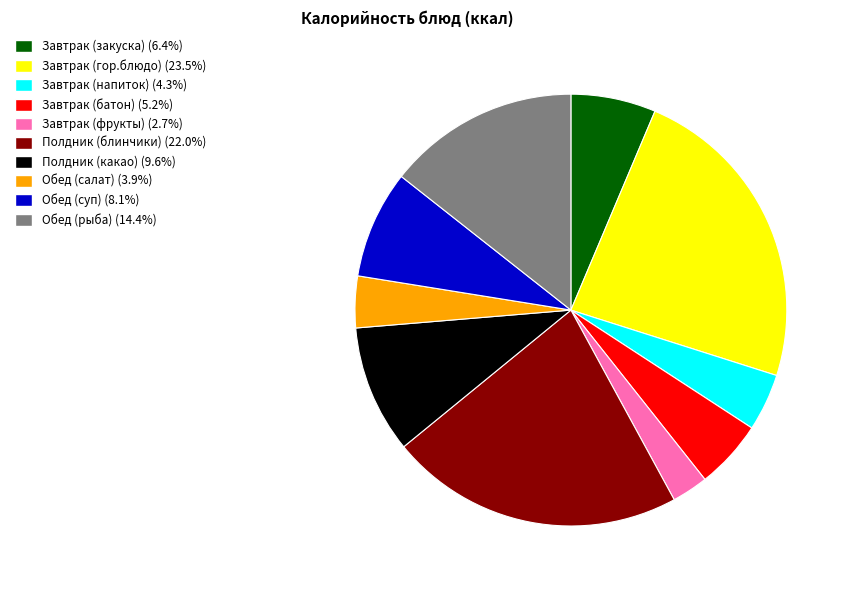

Which slice is the smallest?

Завтрак (фрукты)